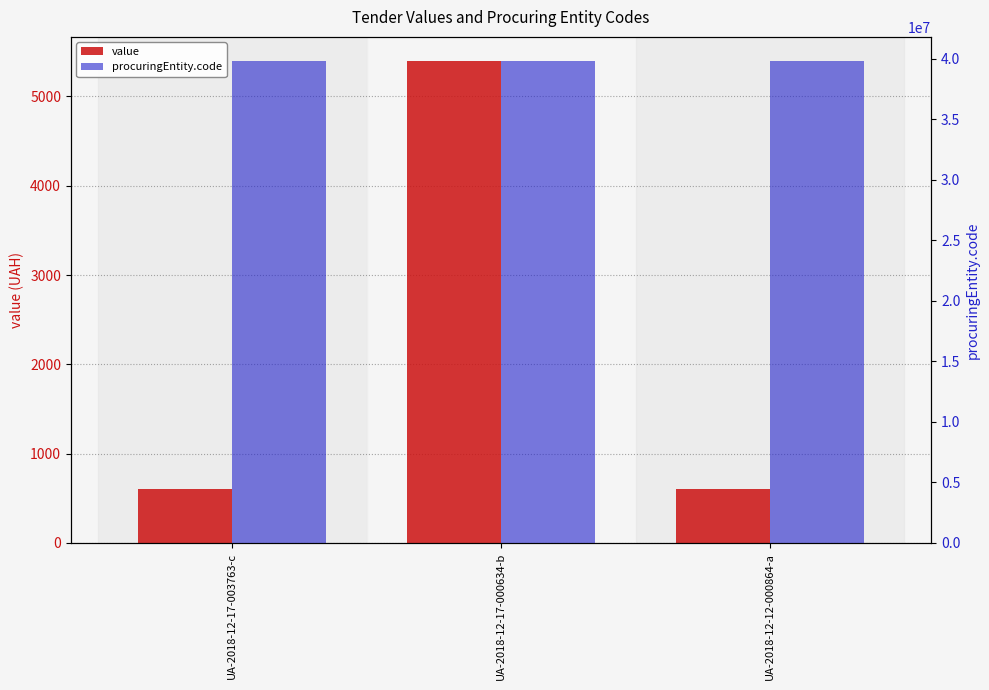

Is it true that value equals 600 at UA-2018-12-17-003763-c?

True